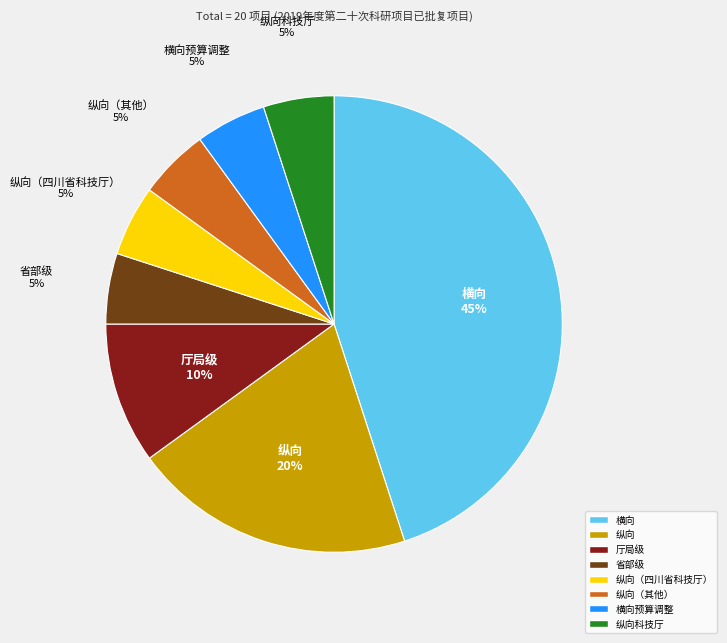

Is there a majority slice in this chart?

No